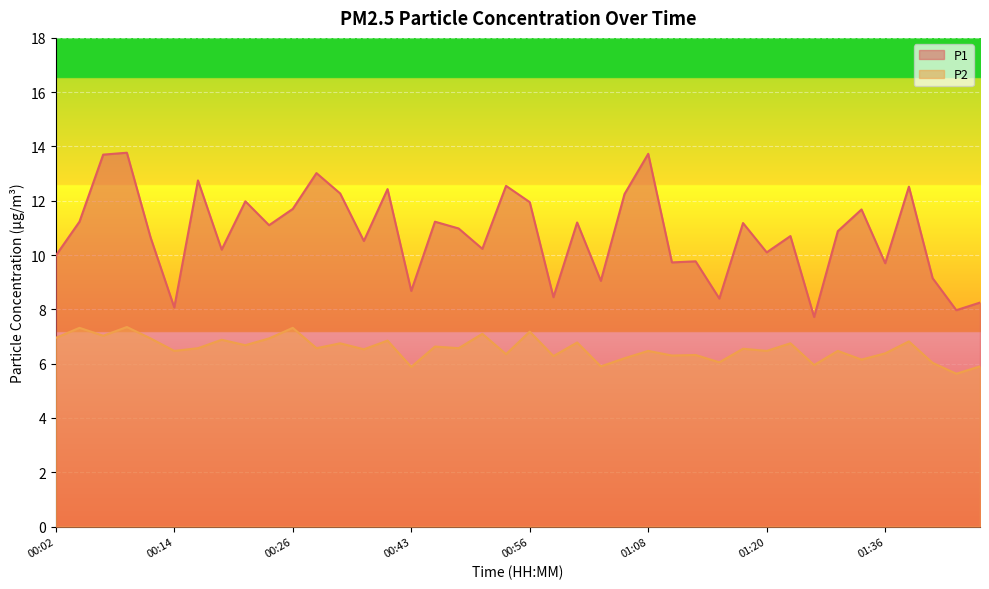

Which label corresponds to the largest value in the chart?

00:09